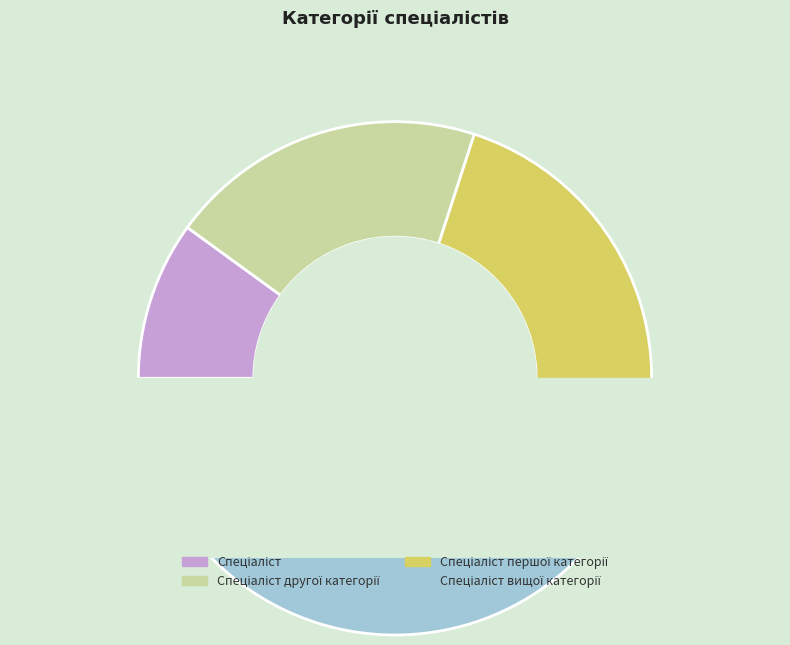

What is the smallest slice in the pie chart?

Спеціаліст